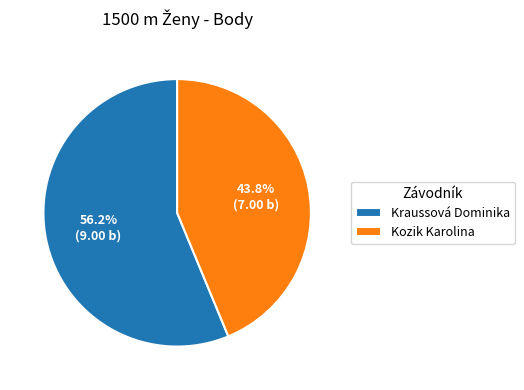

Do Kozik Karolina and Kraussová Dominika together represent more than half of the pie?

Yes